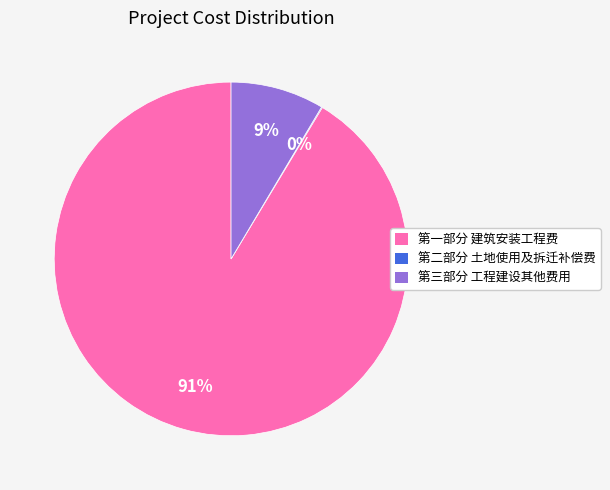

Which slice is the largest?

第一部分 建筑安装工程费